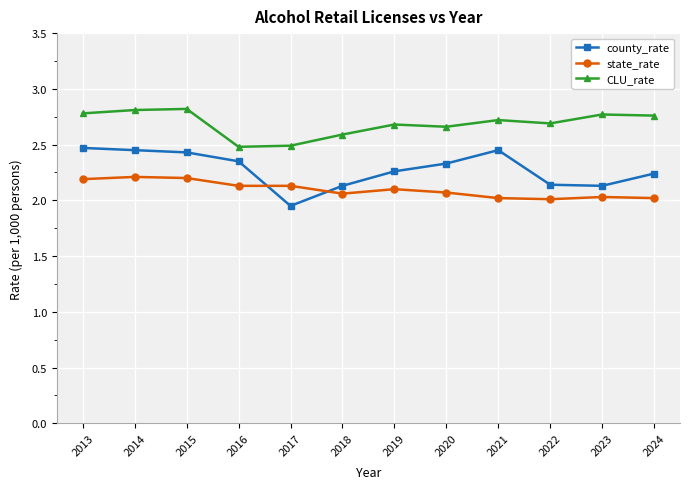

Is the value of CLU_rate at 2024 greater than the value of state_rate at 2021?

Yes